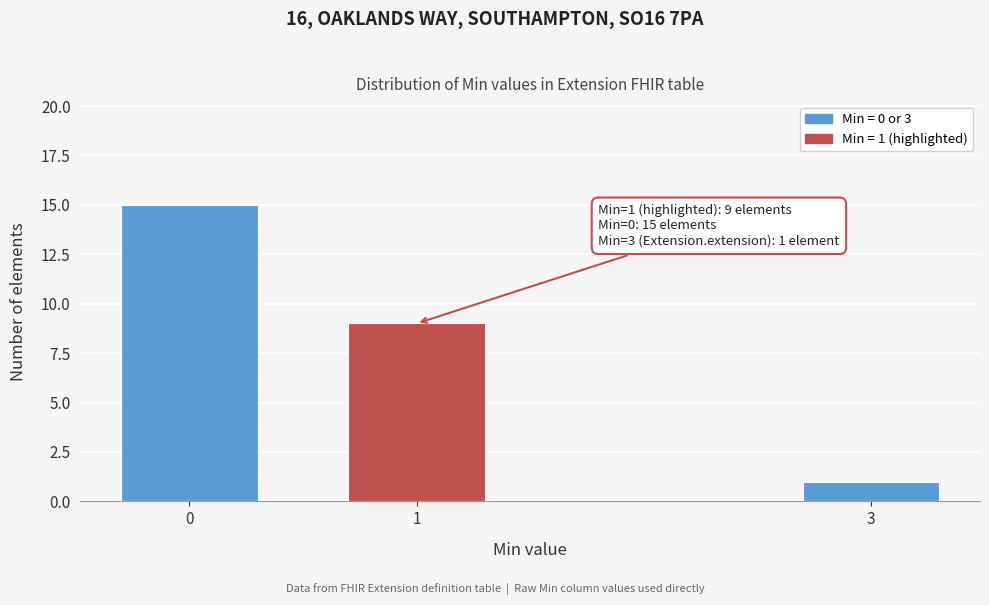

Reading right to left, what are all the values shown in this chart?

3=1	1=9	0=15